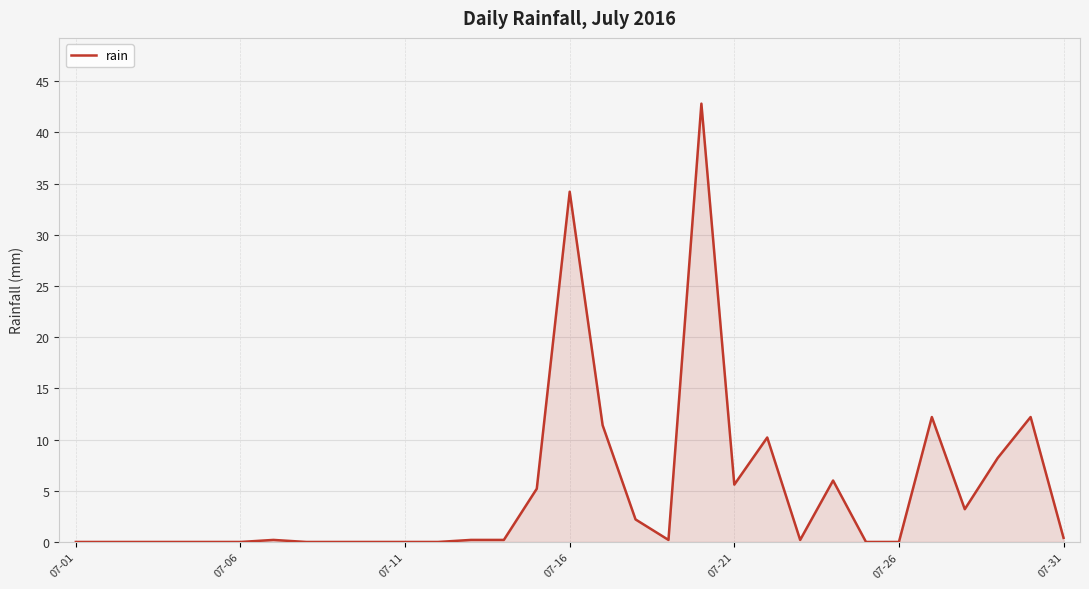

Does the chart have visible grid lines?

Yes